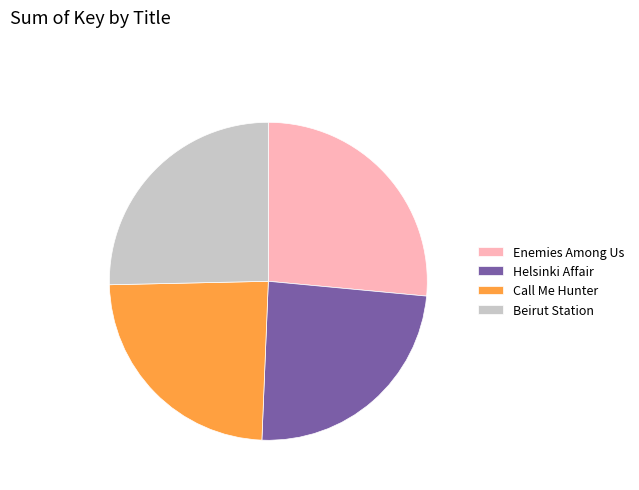

Is there any slice that represents more than half of the pie?

No